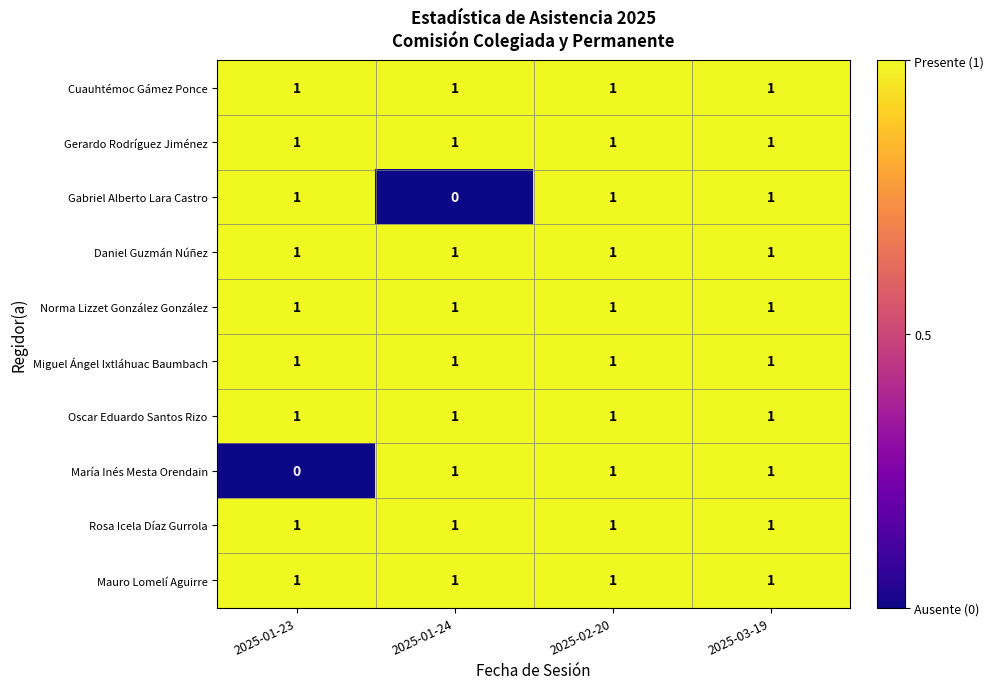

Where is María Inés Mesta Orendain nearest to the value 0?

2025-01-23